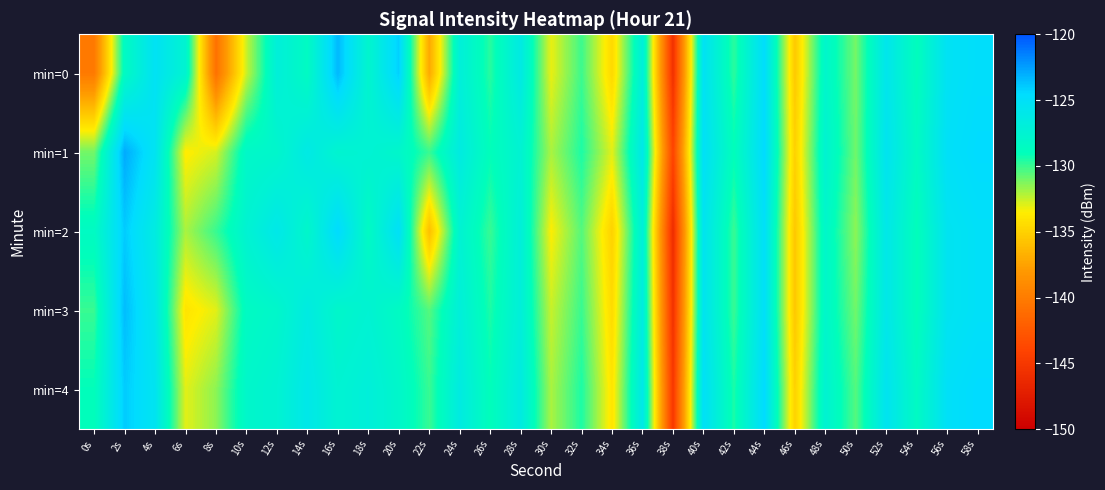

Reading left to right, what are all the values shown in this chart?

min=0: 0s=-140.2	2s=-128.5	4s=-125.3	6s=-127.6	8s=-140.8	10s=-132.6	12s=-127.0	14s=-128.5	16s=-123.4	18s=-127.8	20s=-124.1	22s=-137.1	24s=-127.0	26s=-129.7	28s=-126.3	30s=-133.1	32s=-130.1	34s=-134.6	36s=-126.9	38s=-145.6	40s=-125.3	42s=-129.8	44s=-124.7	46s=-135.4	48s=-128.0	50s=-131.1	52s=-125.8	54s=-128.9	56s=-125.2	58s=-124.8
min=1: 0s=-131.0	2s=-122.9	4s=-125.4	6s=-133.6	8s=-132.8	10s=-128.2	12s=-127.9	14s=-126.3	16s=-127.7	18s=-127.4	20s=-128.0	22s=-130.0	24s=-126.5	26s=-129.0	28s=-127.5	30s=-132.0	32s=-129.5	34s=-133.0	36s=-126.0	38s=-144.0	40s=-125.0	42s=-129.0	44s=-124.5	46s=-135.0	48s=-127.5	50s=-131.0	52s=-125.5	54s=-128.5	56s=-125.0	58s=-124.5
min=2: 0s=-128.5	2s=-124.0	4s=-126.5	6s=-132.0	8s=-130.0	10s=-127.5	12s=-126.0	14s=-128.0	16s=-124.5	18s=-128.5	20s=-125.0	22s=-136.0	24s=-127.5	26s=-130.0	28s=-127.0	30s=-133.5	32s=-130.5	34s=-135.0	36s=-127.0	38s=-146.0	40s=-125.5	42s=-130.0	44s=-125.0	46s=-135.5	48s=-128.0	50s=-131.5	52s=-126.0	54s=-129.0	56s=-125.5	58s=-125.0
min=3: 0s=-130.0	2s=-123.5	4s=-126.0	6s=-134.0	8s=-133.0	10s=-128.5	12s=-128.0	14s=-126.5	16s=-128.0	18s=-127.5	20s=-128.5	22s=-130.5	24s=-127.0	26s=-129.5	28s=-127.0	30s=-132.5	32s=-130.0	34s=-134.5	36s=-126.5	38s=-145.5	40s=-125.5	42s=-130.0	44s=-125.0	46s=-135.5	48s=-128.0	50s=-131.0	52s=-126.0	54s=-129.0	56s=-125.5	58s=-125.0
min=4: 0s=-129.0	2s=-124.0	4s=-125.5	6s=-133.0	8s=-131.5	10s=-128.0	12s=-127.5	14s=-126.0	16s=-127.5	18s=-127.0	20s=-128.0	22s=-130.0	24s=-126.5	26s=-129.0	28s=-126.5	30s=-132.0	32s=-129.5	34s=-134.0	36s=-126.0	38s=-145.0	40s=-125.0	42s=-129.5	44s=-124.5	46s=-135.0	48s=-127.5	50s=-130.5	52s=-125.5	54s=-128.5	56s=-125.0	58s=-124.5